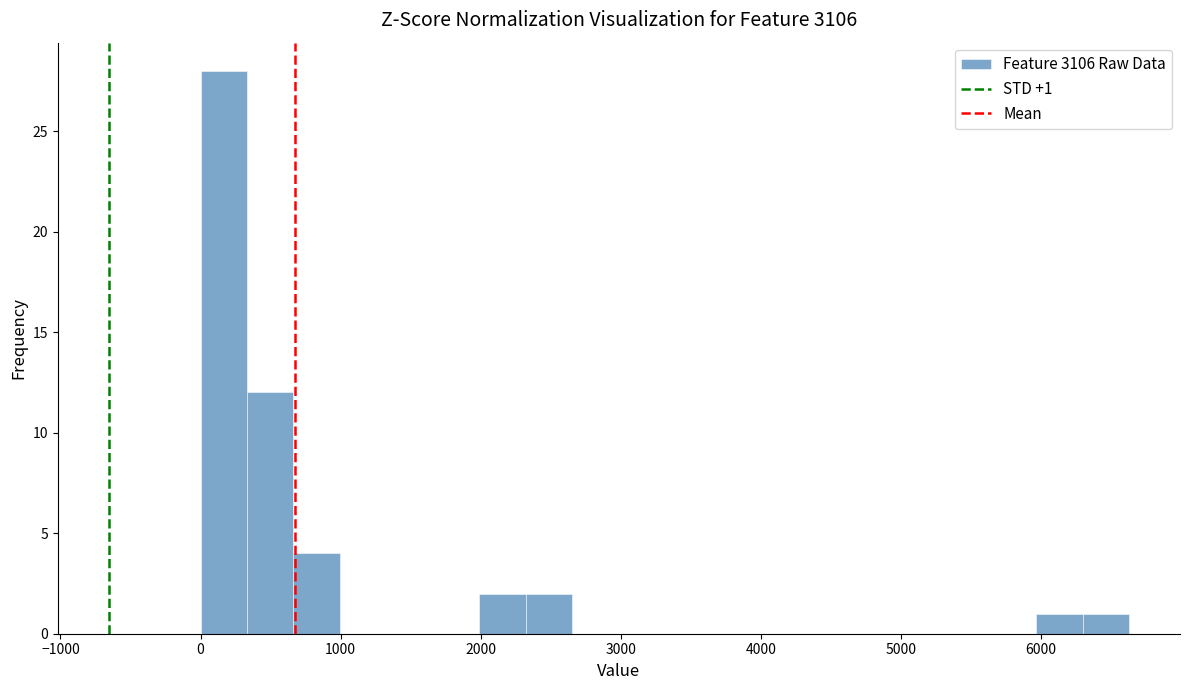

Read against the x-axis, roughly where is the centre of the tallest bar?

200